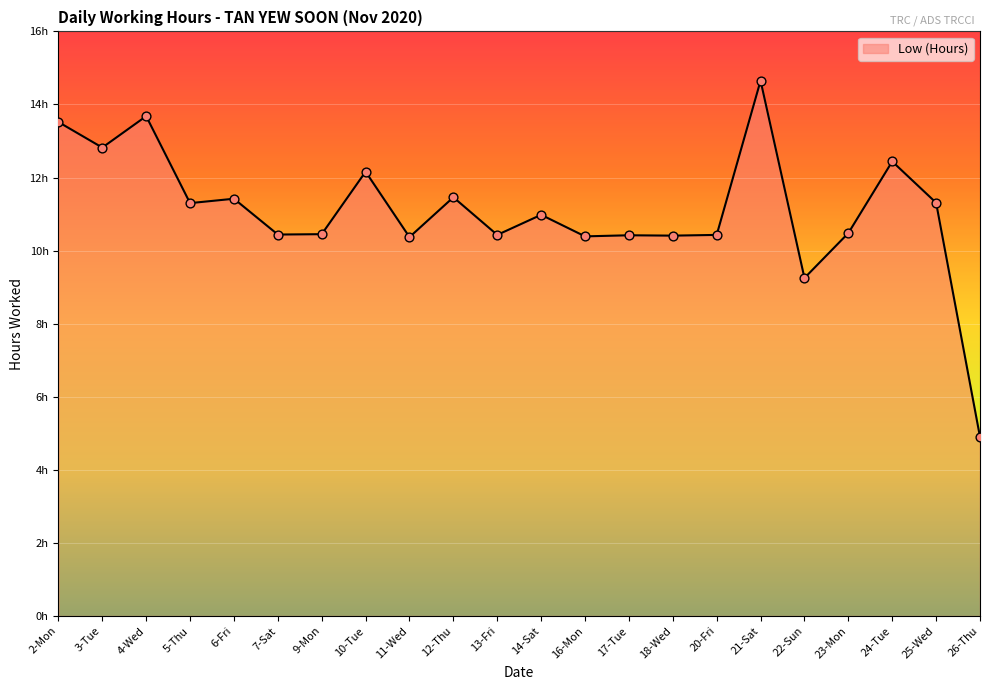

Between 11-Wed and 4-Wed, which is larger?

4-Wed